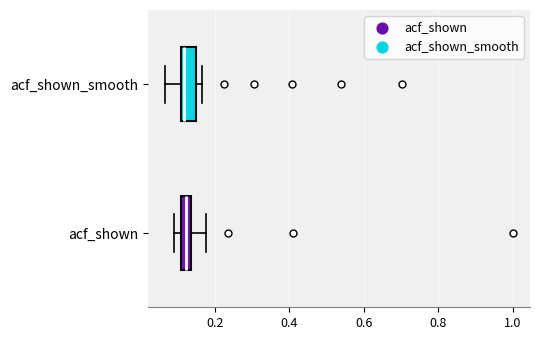

Where is the right edge of the box for acf_shown on the x-axis? The values are not printed on the chart, so give them approximately, as read against the axis.

0.14